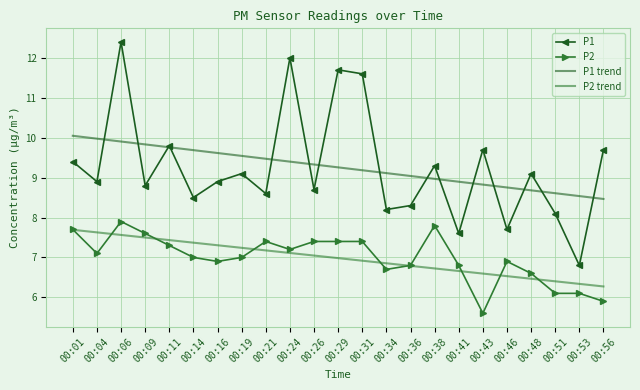

At 00:51, list the series in order from largest to smallest.

P1 trend, P1, P2 trend, P2